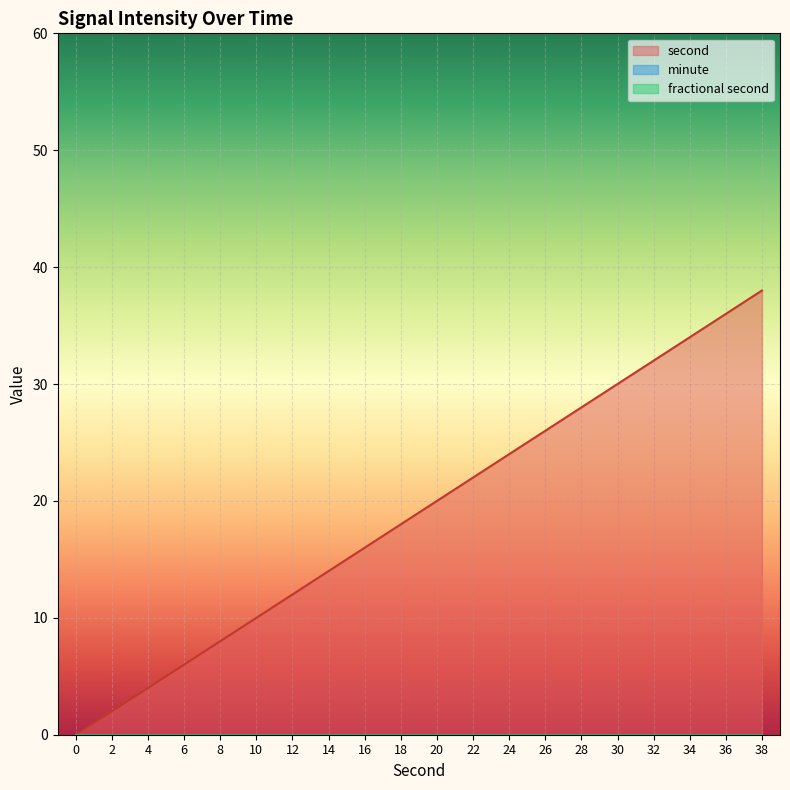

Reading left to right, list all the values displayed in this chart.

second: 0=0	2=2	4=4	6=6	8=8	10=10	12=12	14=14	16=16	18=18	20=20	22=22	24=24	26=26	28=28	30=30	32=32	34=34	36=36	38=38
minute: 0=0	2=0	4=0	6=0	8=0	10=0	12=0	14=0	16=0	18=0	20=0	22=0	24=0	26=0	28=0	30=0	32=0	34=0	36=0	38=0
fractional second: 0=0	2=0	4=0	6=0	8=0	10=0	12=0	14=0	16=0	18=0	20=0	22=0	24=0	26=0	28=0	30=0	32=0	34=0	36=0	38=0